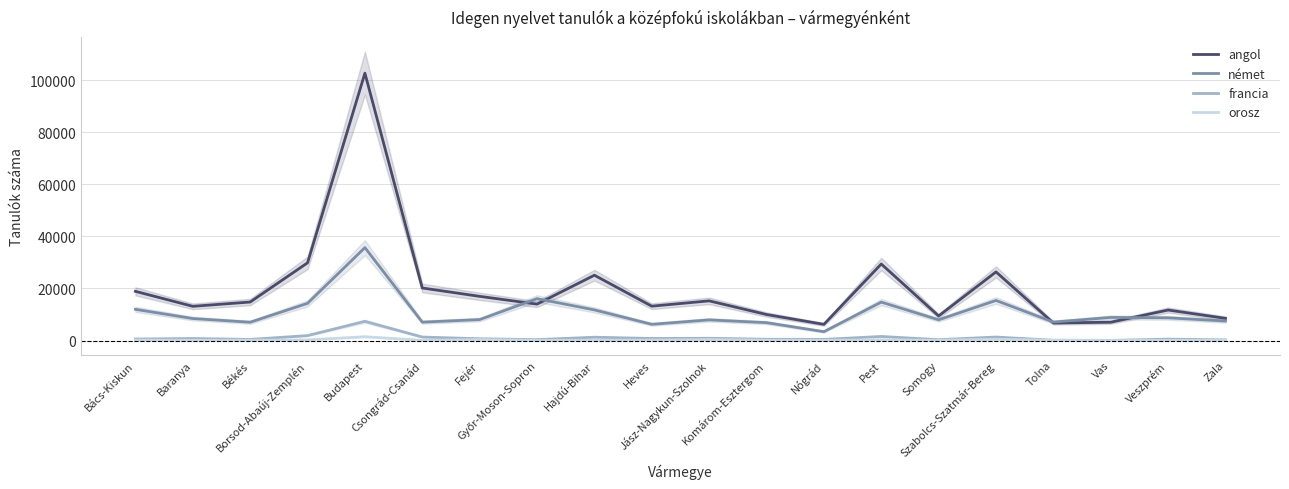

In angol, how many points are lower than both neighbors (excluding endpoints)?

6